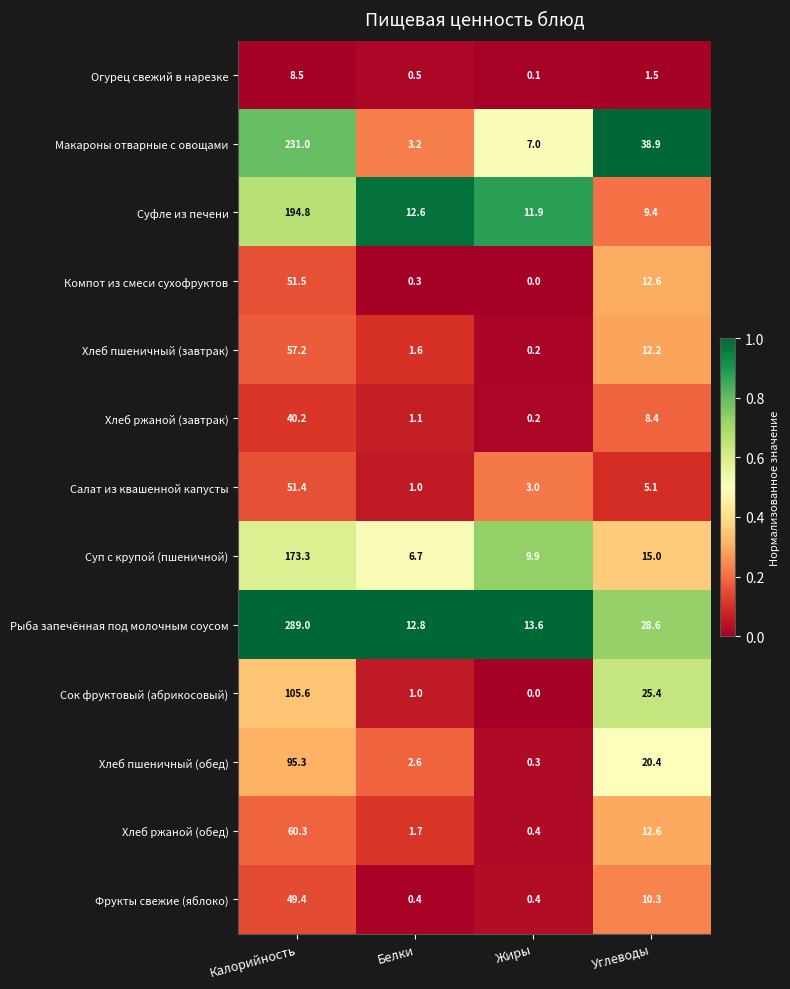

What is the total value across all series at Углеводы?

200.4